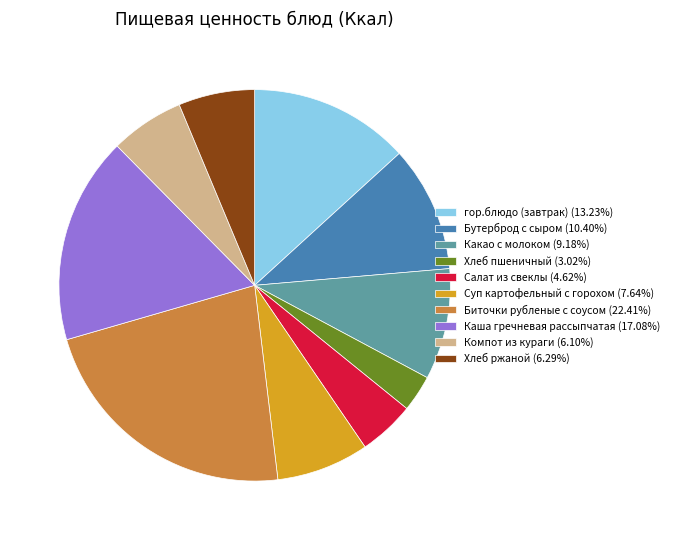

Does Салат из свеклы (4.62%) represent more than half of the total?

No